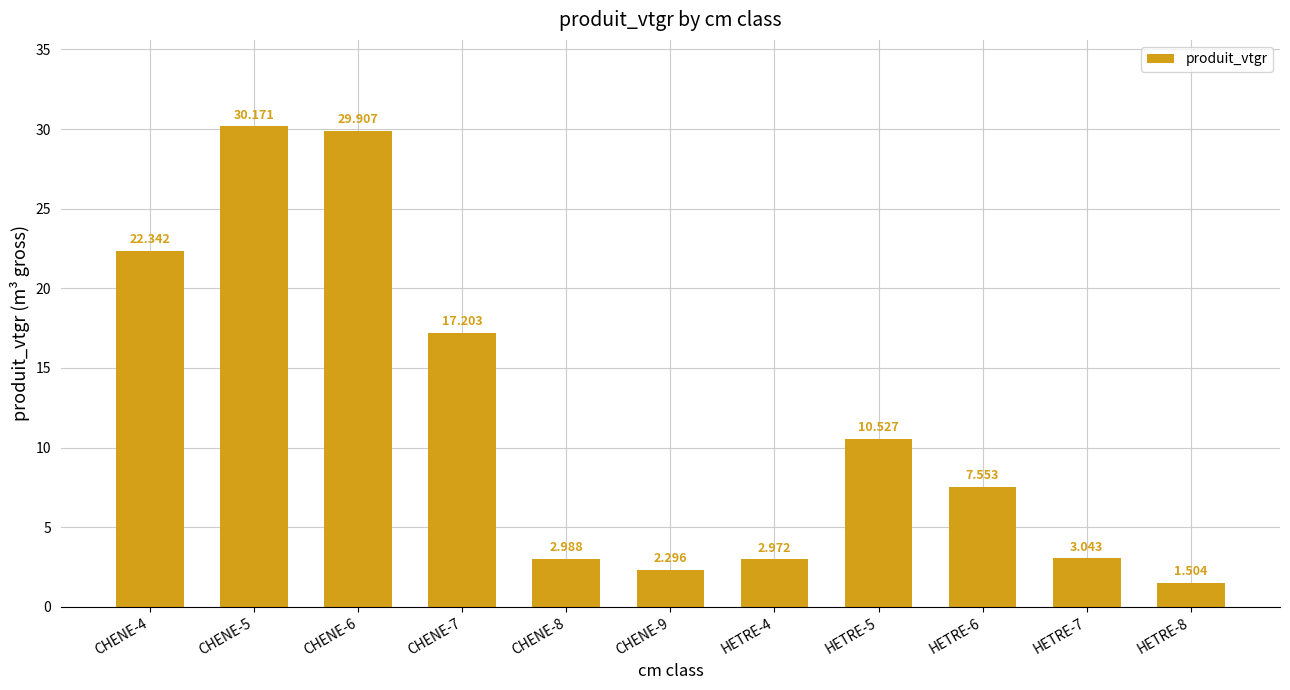

Which category has the lowest value across all series?

HETRE-8